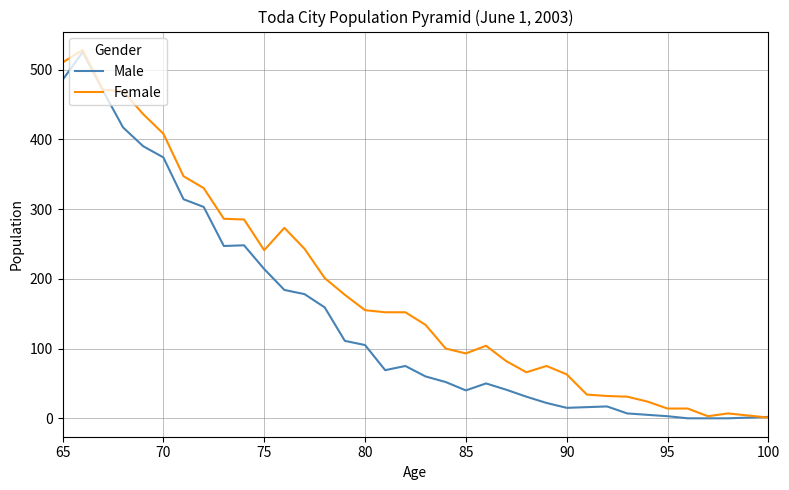

True or false: Male has more than 0 points higher than both neighbors.

True